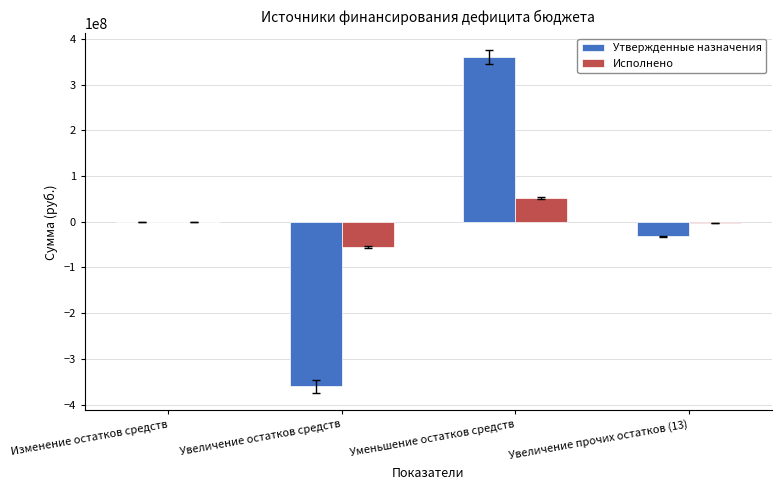

What is the average value of the Исполнено series?

-1359623.6